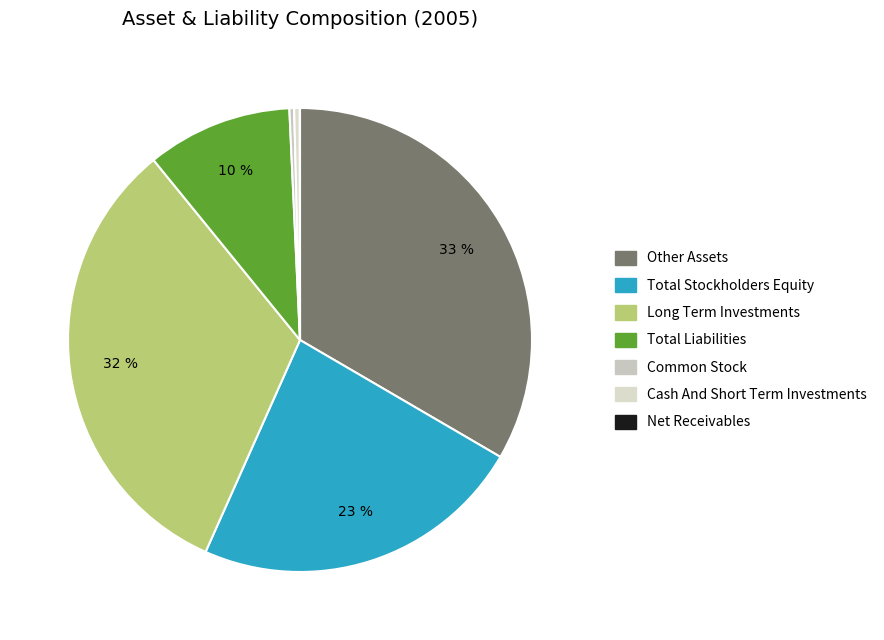

Count the number of slices in the pie.

7